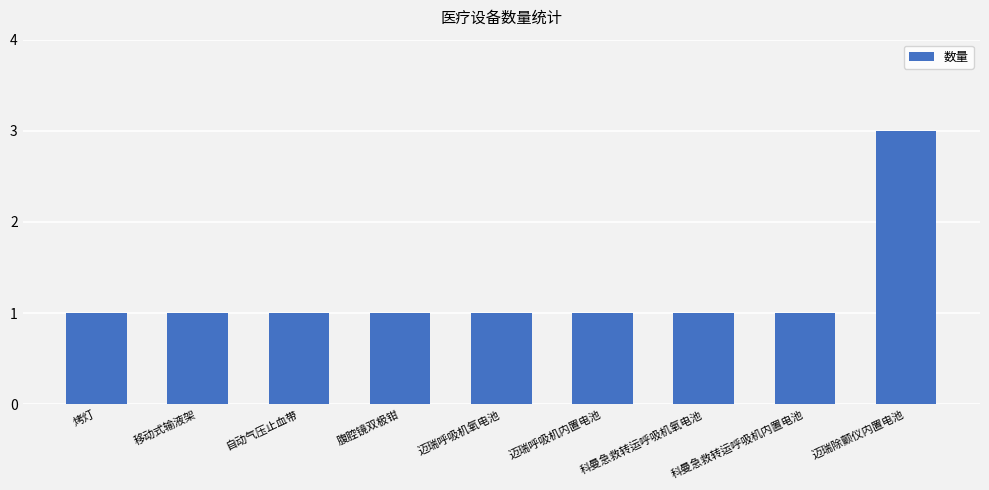

True or false: the data shows 2 at 腹腔镜双极钳.

False